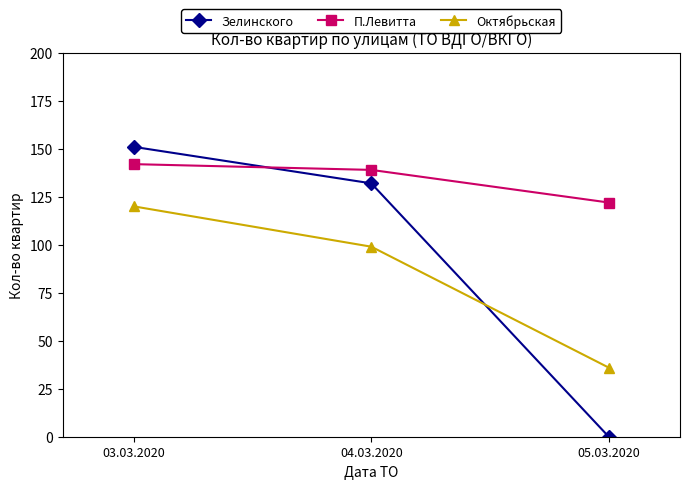

Which series has the widest spread of values?

Зелинского